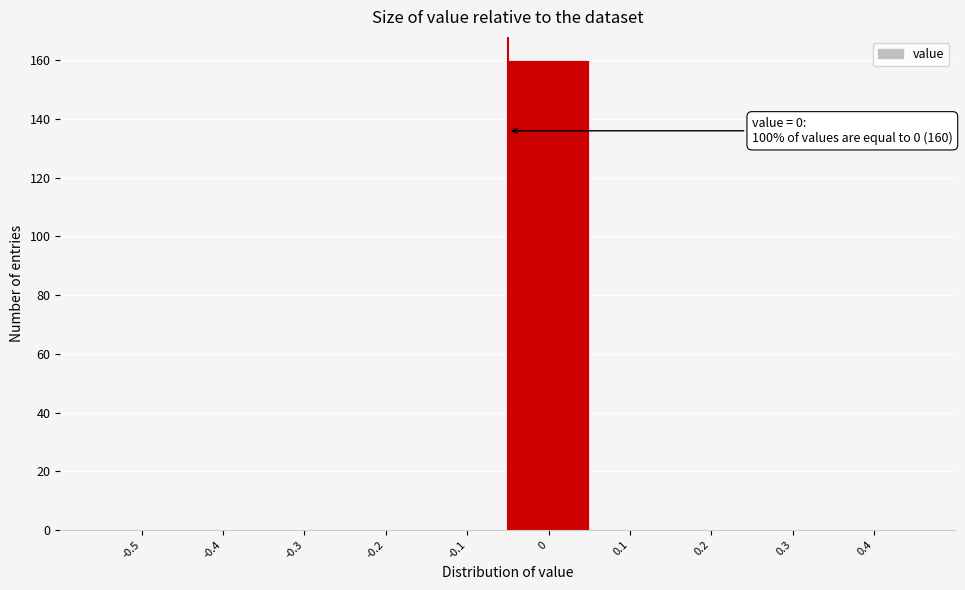

Reading right to left, what are all the values shown in this chart?

0.4=0	0.3=0	0.2=0	0.1=0	0=160	-0.1=0	-0.2=0	-0.3=0	-0.4=0	-0.5=0